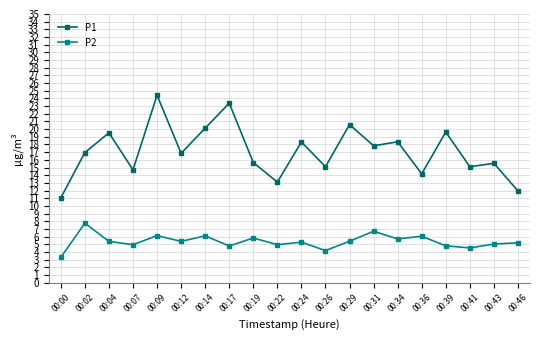

Is it true that P1 equals 17.8 at 00:31?

True